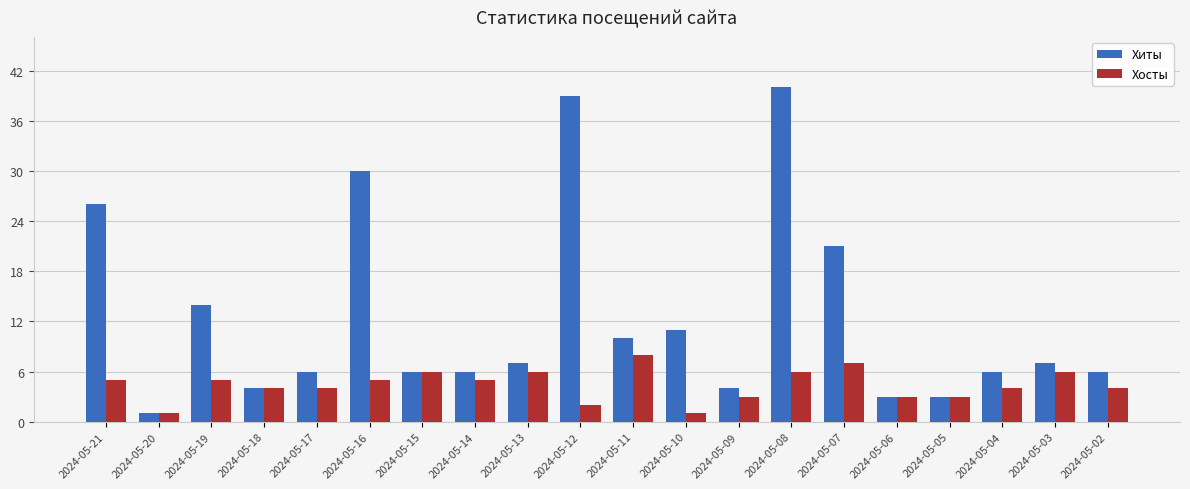

How many groups of bars are there?

20